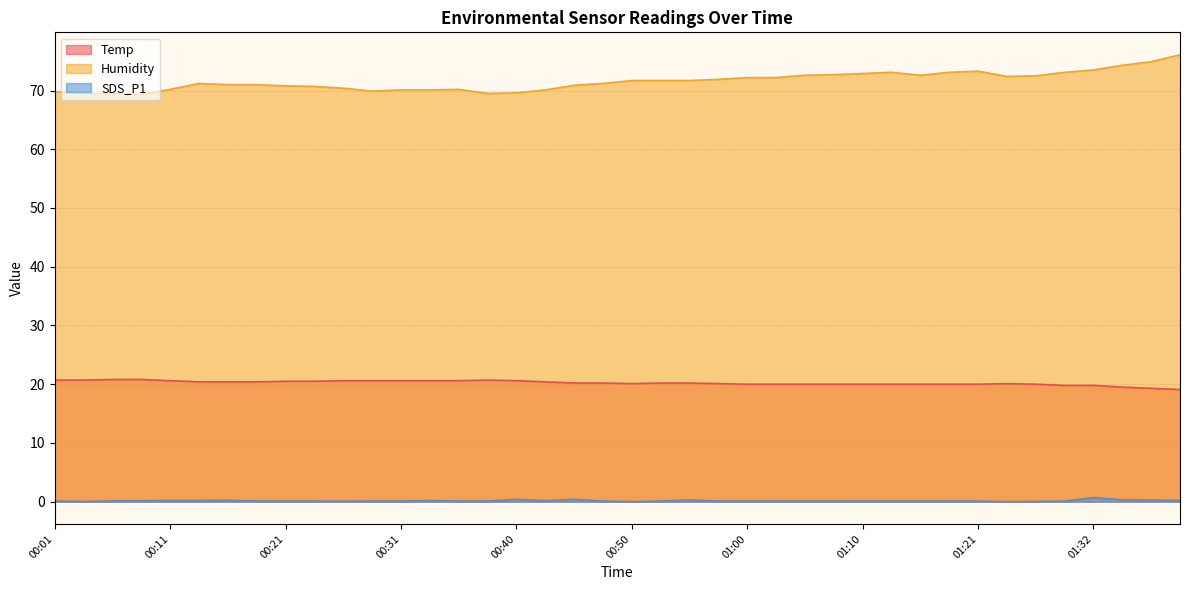

Reading right to left, transcribe all the data shown in this chart.

Temp: 19.1	19.3	19.5	19.8	19.8	20.0	20.1	20.0	20.0	20.0	20.0	20.0	20.0	20.0	20.0	20.0	20.1	20.2	20.2	20.1	20.2	20.2	20.4	20.6	20.7	20.6	20.6	20.6	20.6	20.6	20.5	20.5	20.4	20.4	20.4	20.6	20.8	20.8	20.7	20.7
Humidity: 76.1	74.9	74.3	73.5	73.1	72.5	72.4	73.3	73.1	72.6	73.1	72.9	72.7	72.6	72.2	72.2	71.9	71.7	71.7	71.7	71.2	70.9	70.1	69.6	69.5	70.2	70.1	70.1	69.9	70.4	70.7	70.8	71.0	71.0	71.2	70.2	69.4	69.5	69.5	69.8
SDS_P1: 0.2	0.3	0.3	0.7	0.1	0.0	0.0	0.1	0.1	0.1	0.1	0.1	0.1	0.1	0.1	0.1	0.1	0.3	0.1	0.0	0.1	0.4	0.2	0.4	0.1	0.1	0.2	0.1	0.1	0.1	0.1	0.1	0.1	0.2	0.2	0.2	0.2	0.1	0.0	0.1